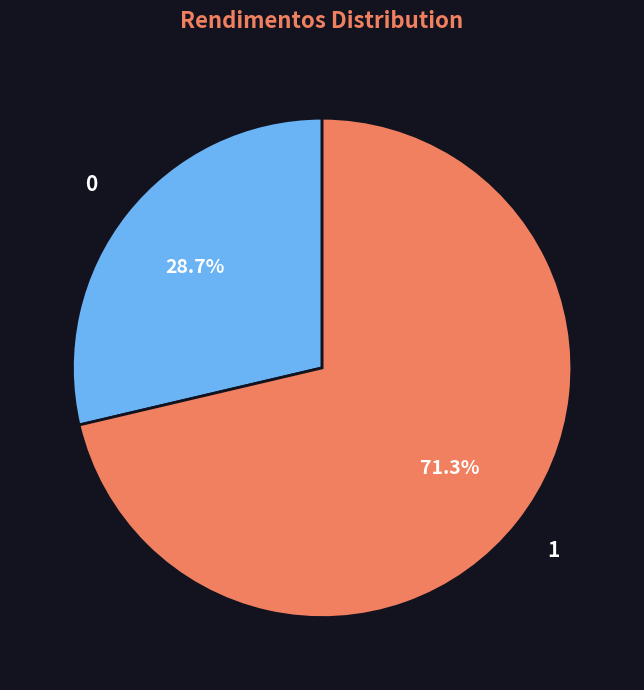

To the nearest percent, what is the average slice percentage?

50%